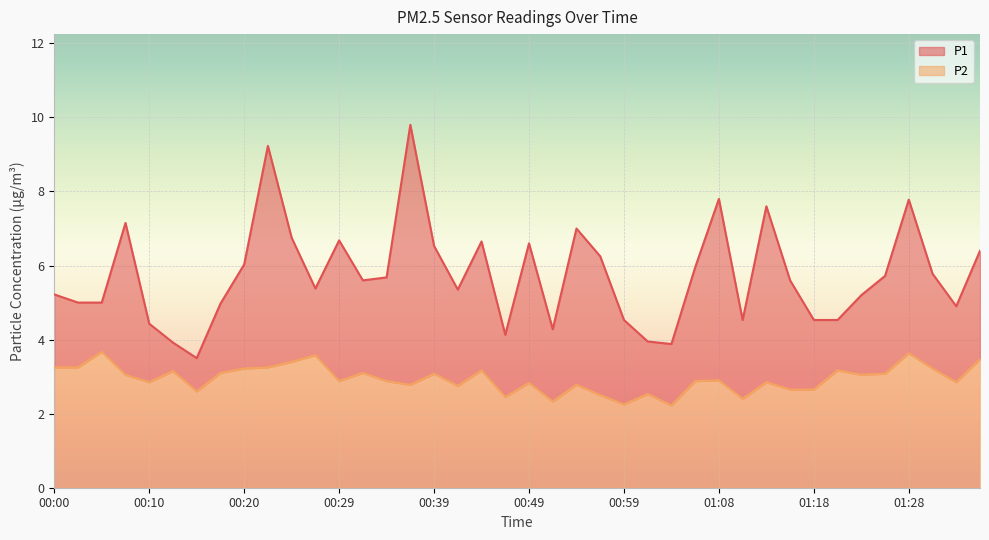

Rank the series by their maximum value, from highest to lowest.

P1, P2